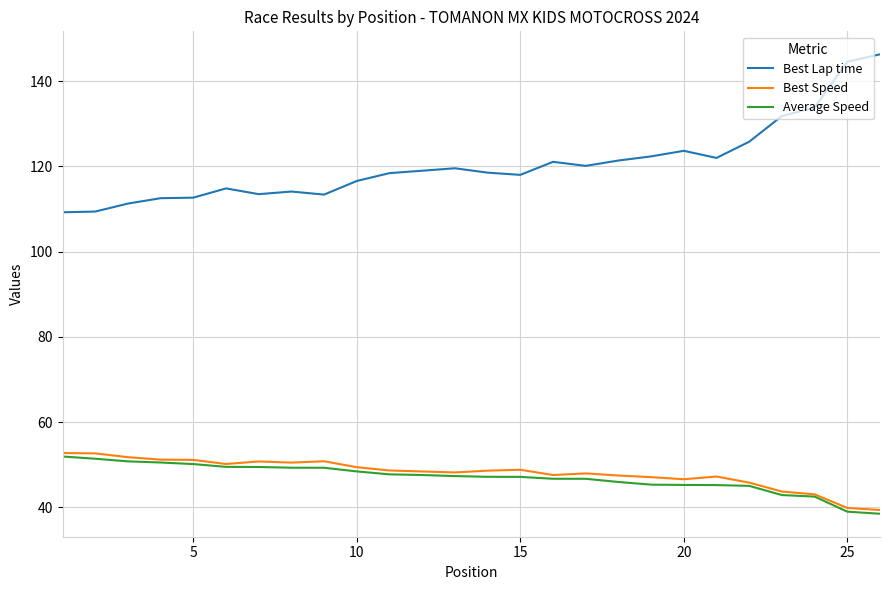

What is the highest value of the Best Lap time series?

146.3